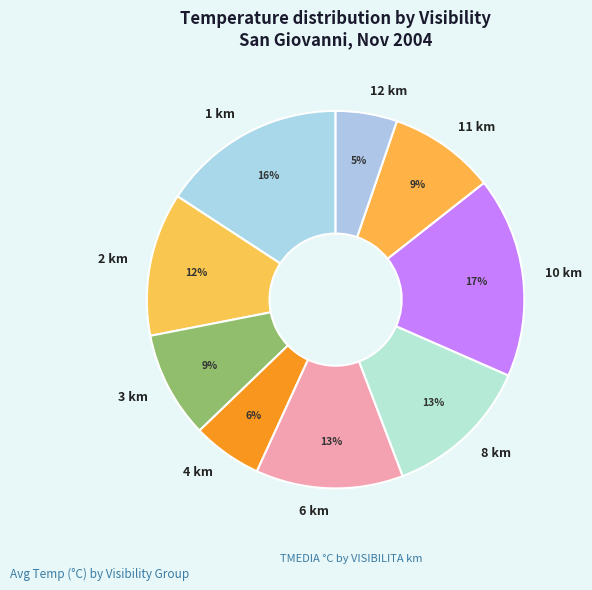

To the nearest percent, what percentage of the pie is 3 km?

9%